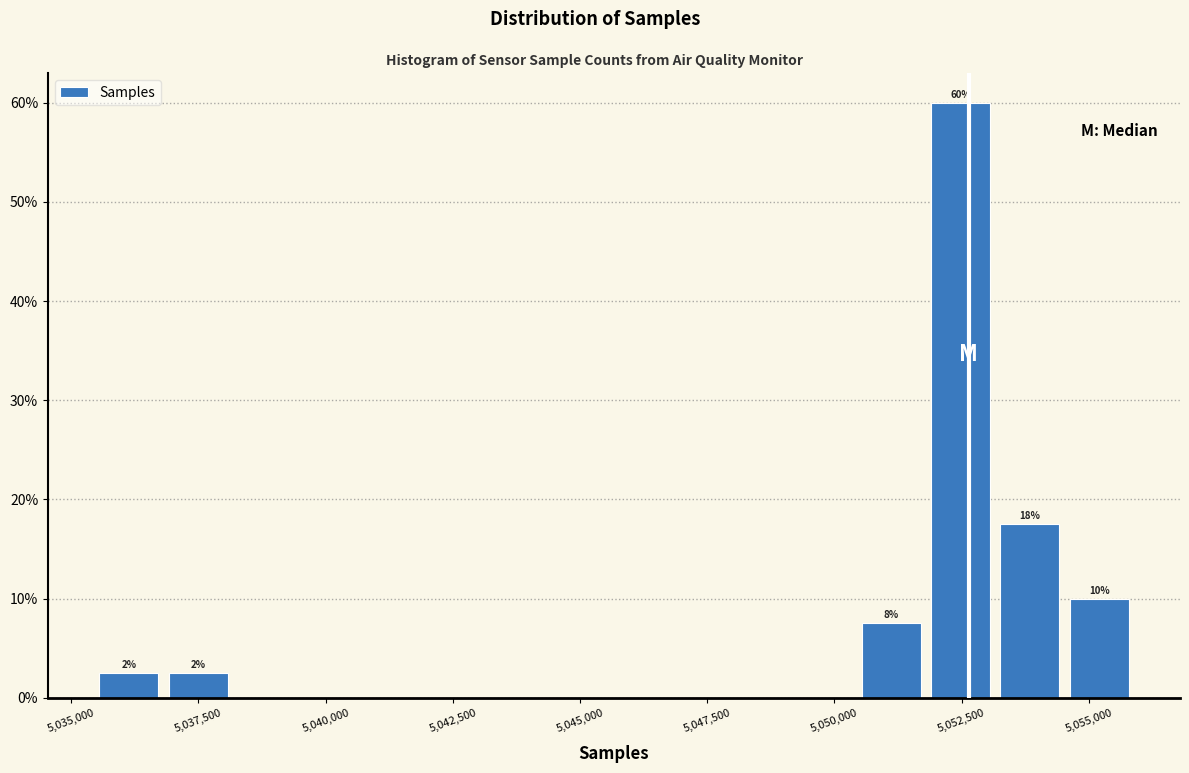

Around what value on the x-axis is the tallest bar? Give the approximate position of its centre, as read against the axis.

5052500